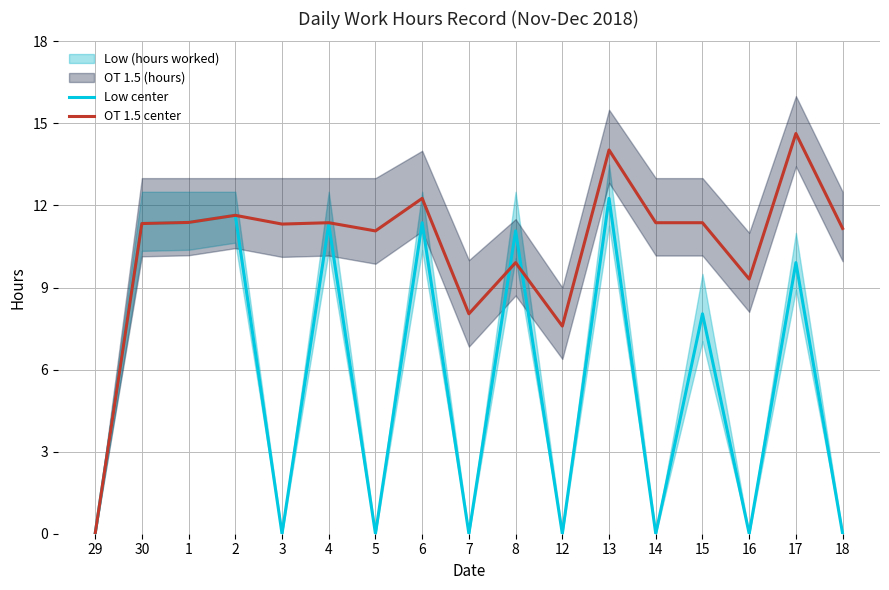

How many intersections are there between OT 1.5 center and Low center?

2